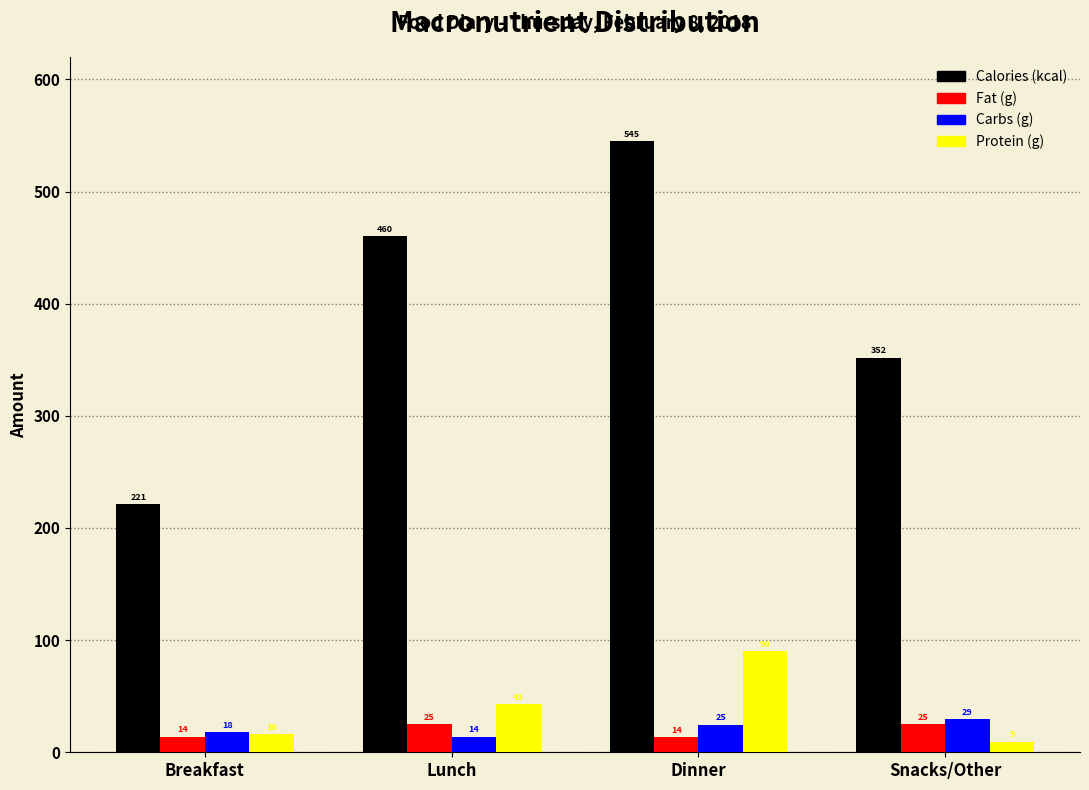

Rank the categories by Protein (g) value from lowest to highest.

Snacks/Other, Breakfast, Lunch, Dinner